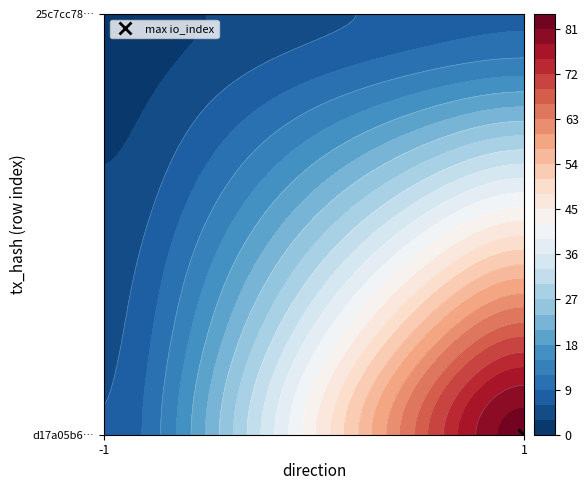

List the series in order of their overall mean, highest first.

d17a05b699a48a13c2943e4fe6855813c081ed6, 25c7cc789a786b096db54bb026c168bc84bc7da